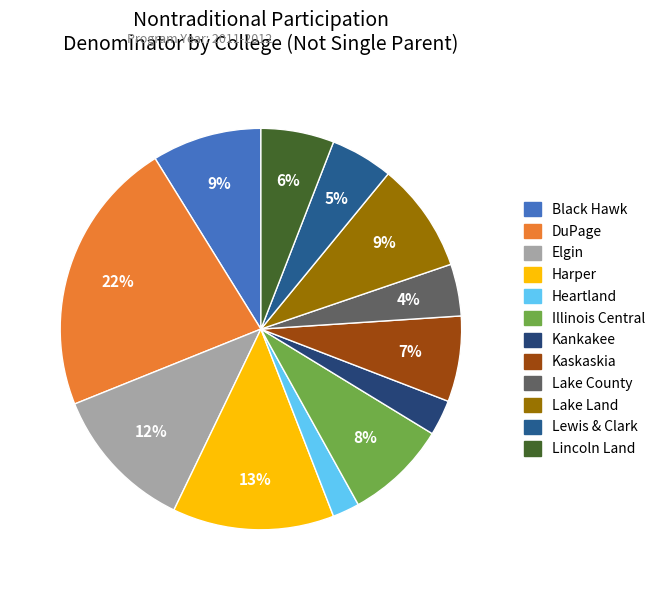

True or false: Elgin accounts for 12% of the total.

True